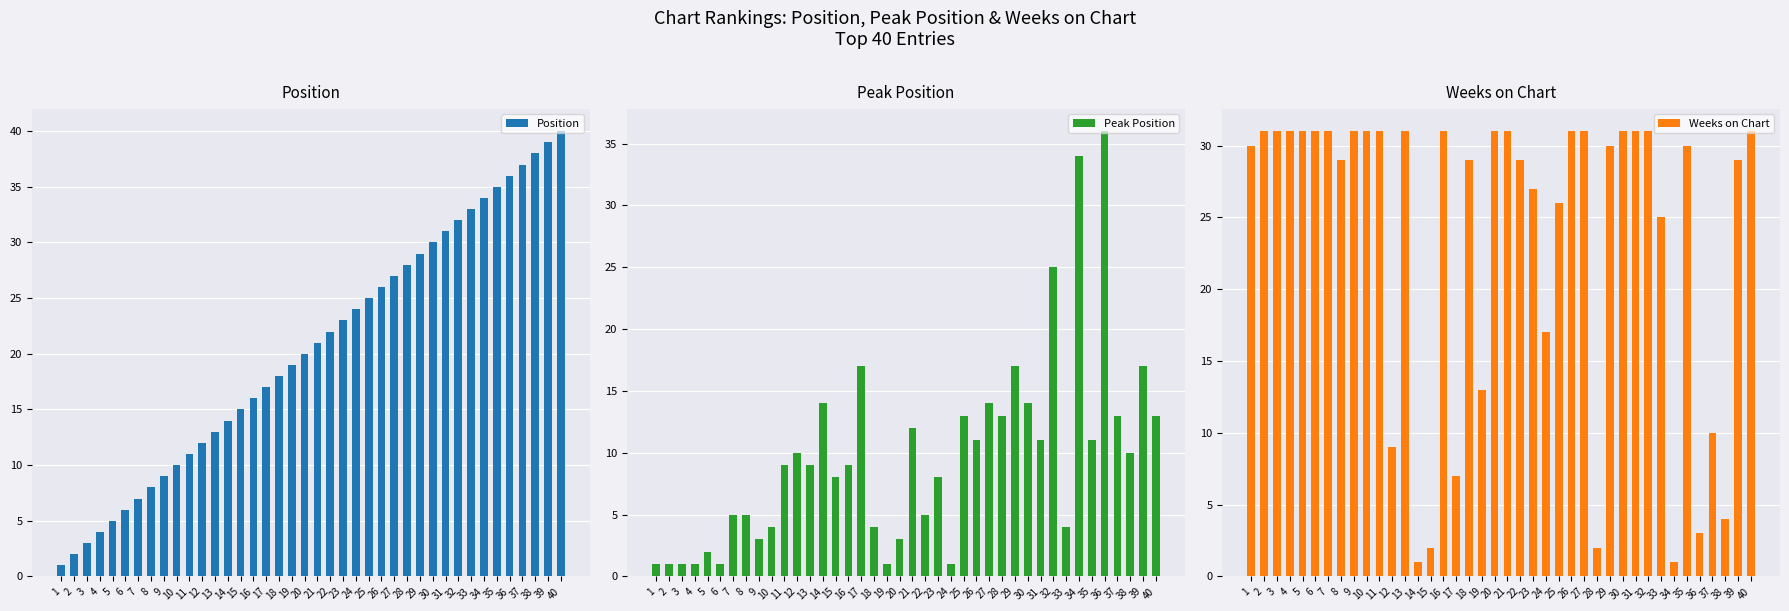

How many categories are shown in the chart?

40